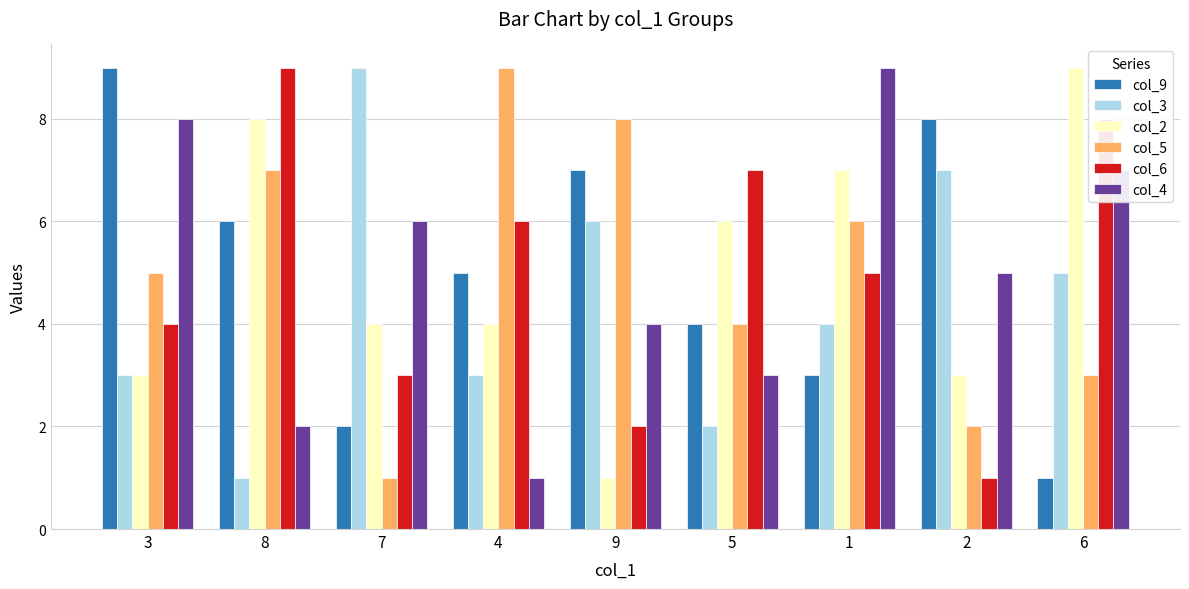

At how many categories does at least one series exceed 1?

9